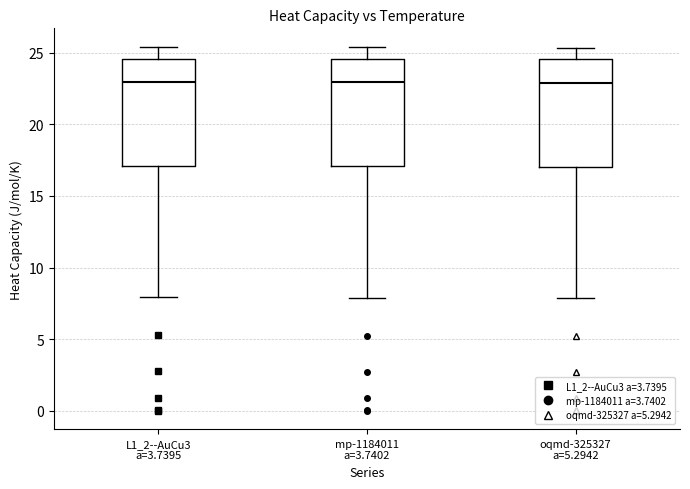

Where is the upper edge of the box for mp-1184011 a=3.7402 on the y-axis? The values are not printed on the chart, so give them approximately, as read against the axis.

24.5